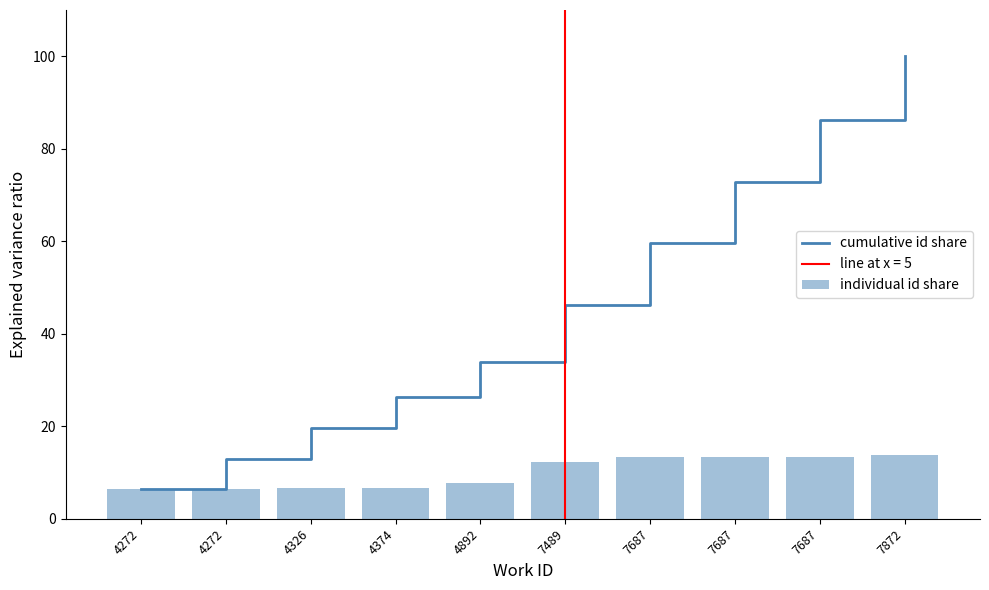

At which category is the sum across all series the highest?

7872